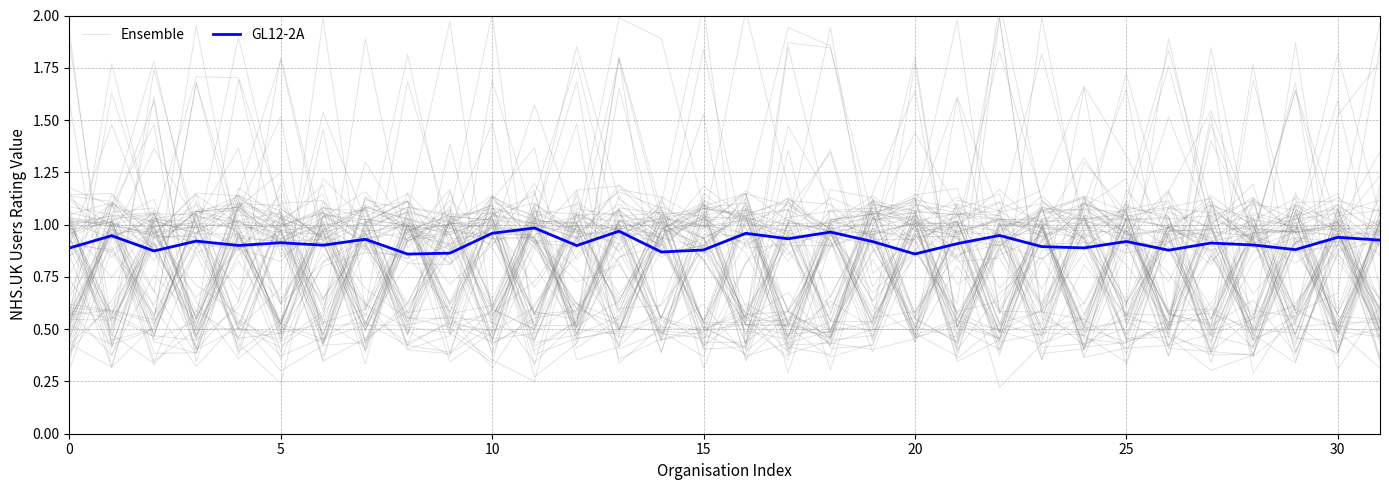

How many lines are shown in the chart?

2